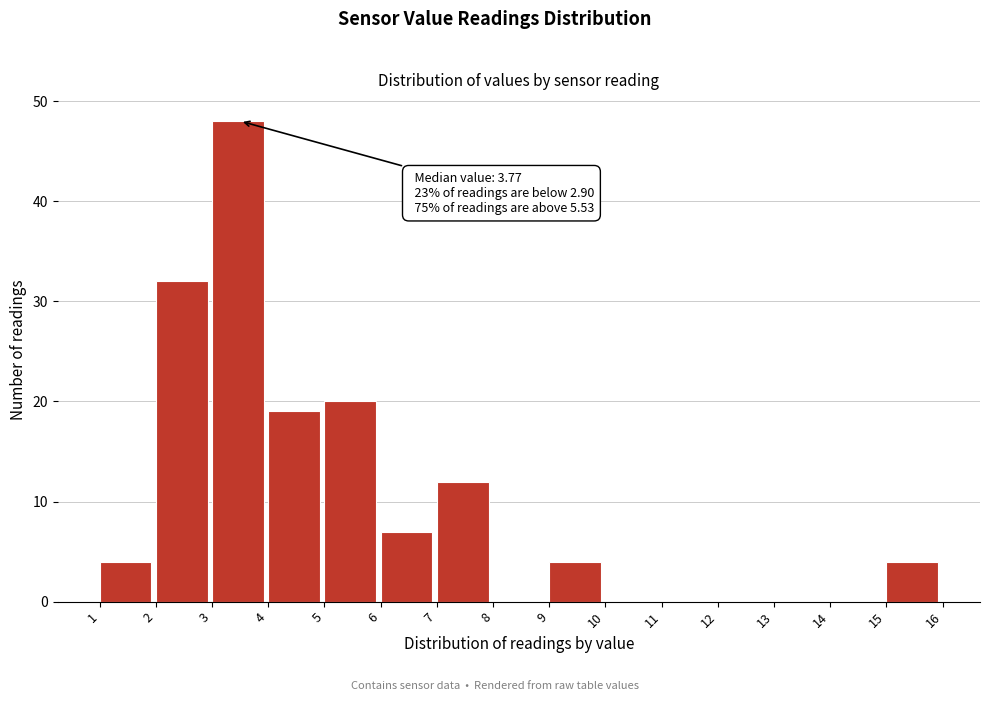

Over which range of the x-axis is the bar tallest?

3 to 4